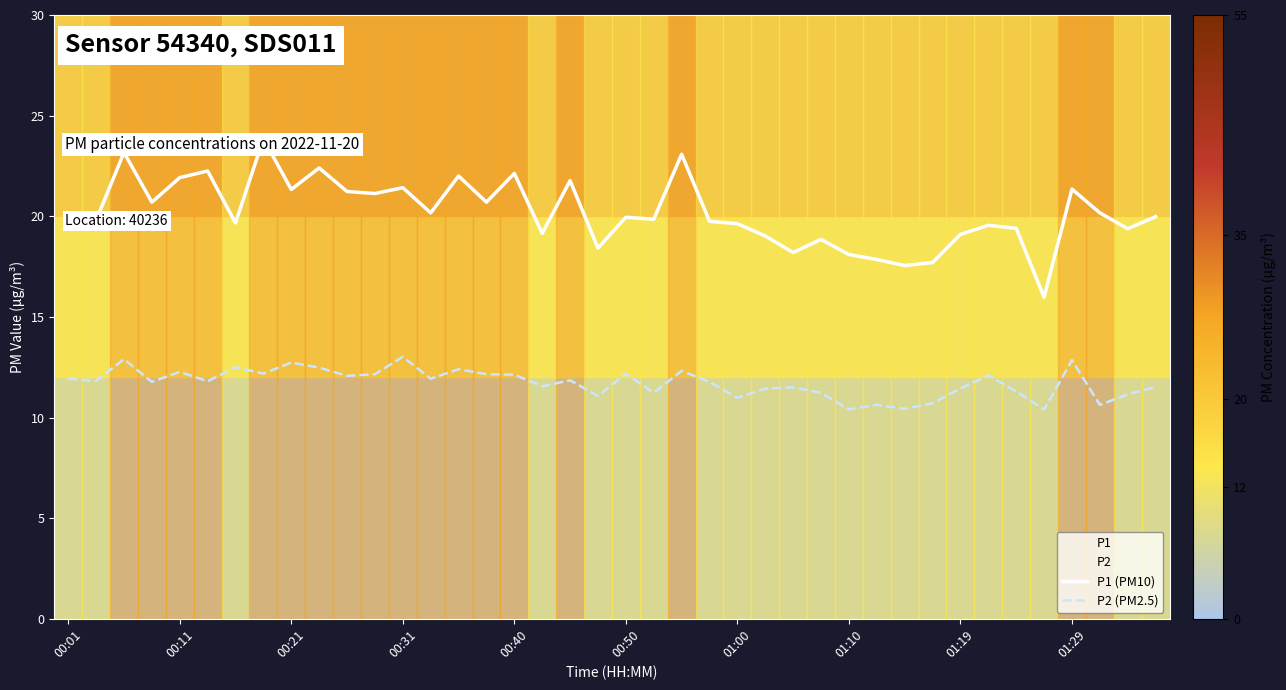

Which series changed the most between 31 and 39?

P1 (PM10)